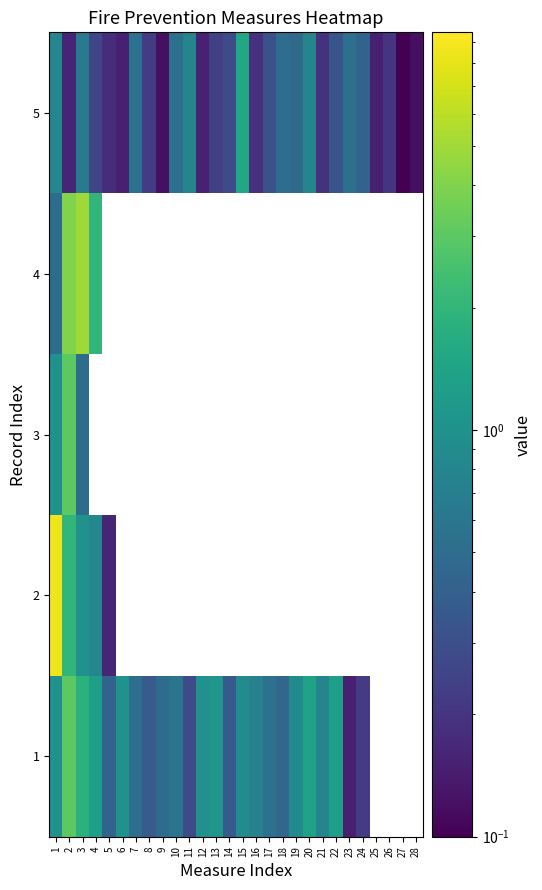

Which has a higher value, 21 or 14?

21